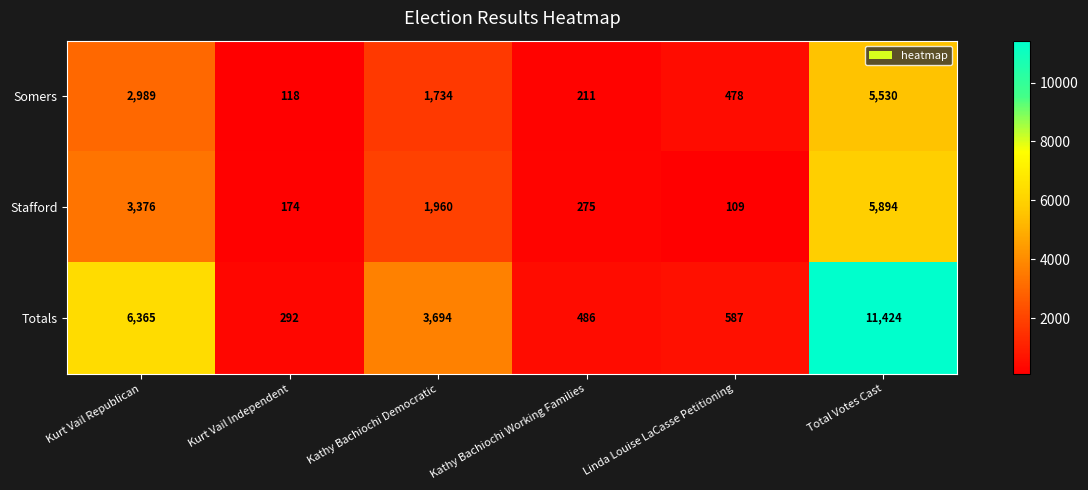

How many categories are shown in the chart?

6